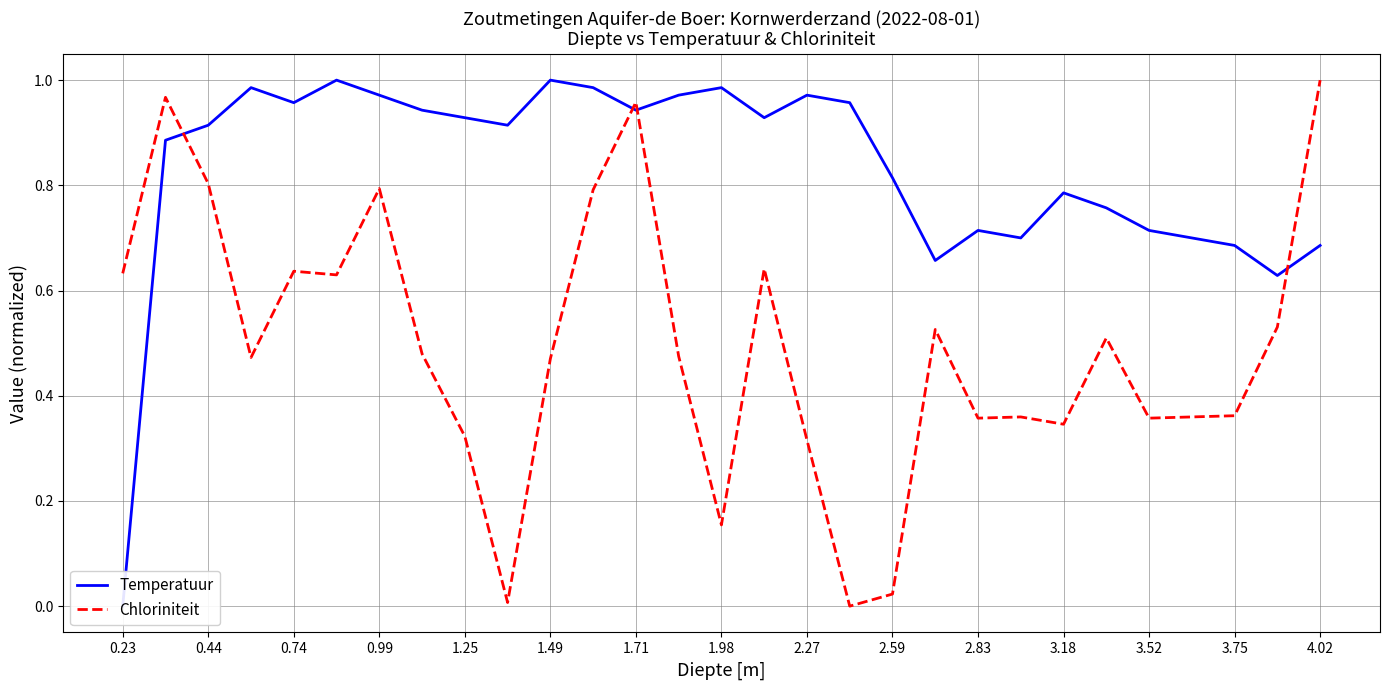

The Chloriniteit series shows 0.6 at 2.27. True or false?

False